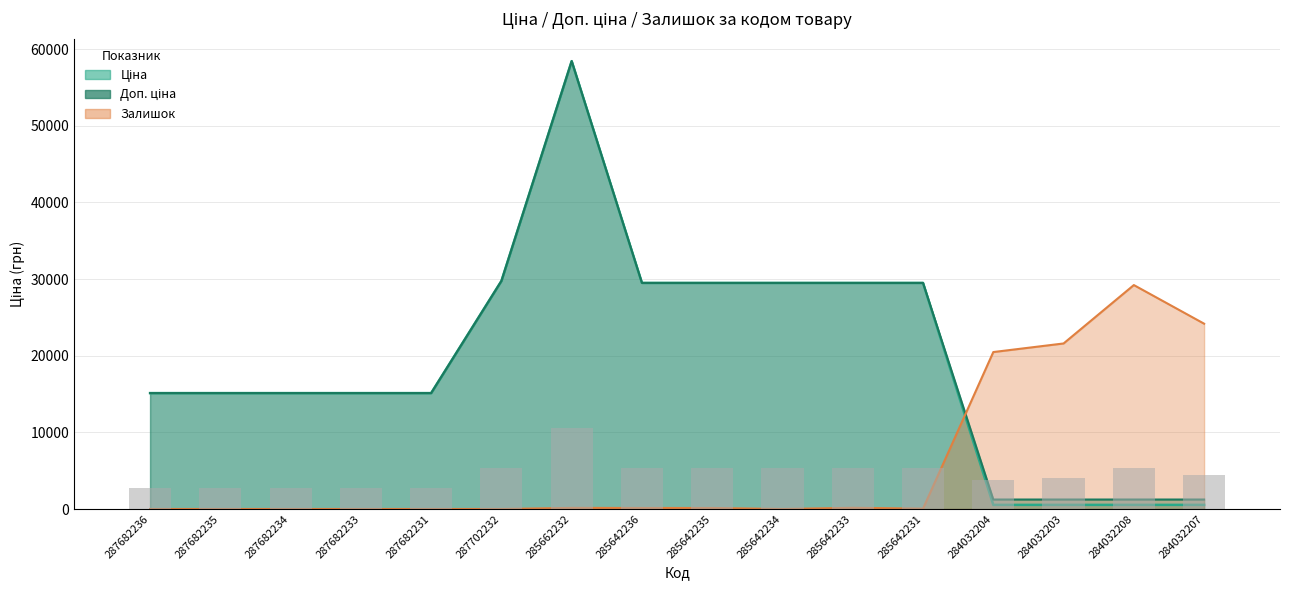

What are all the series names shown in the legend?

Ціна, Доп. ціна, Залишок